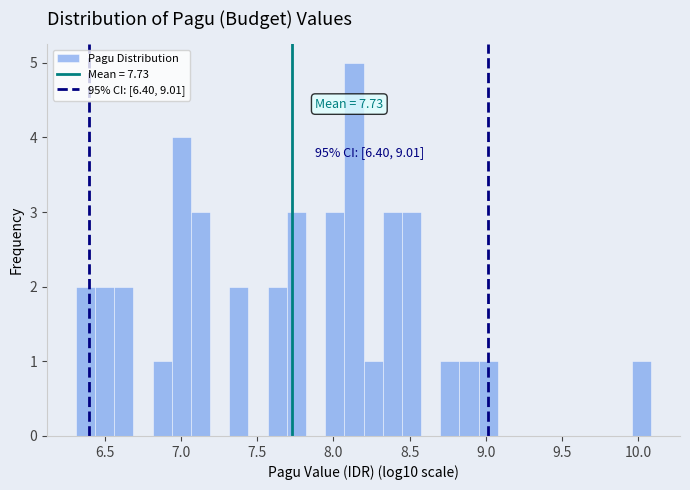

Around what value on the x-axis is the tallest bar? Give the approximate position of its centre, as read against the axis.

8.15